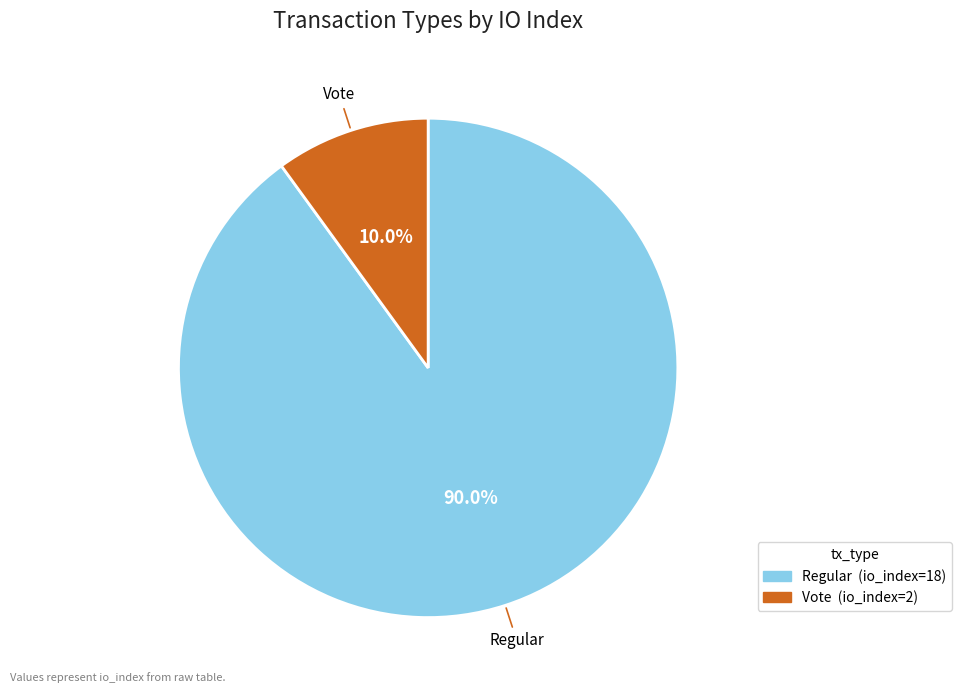

Count the number of slices in the pie.

2